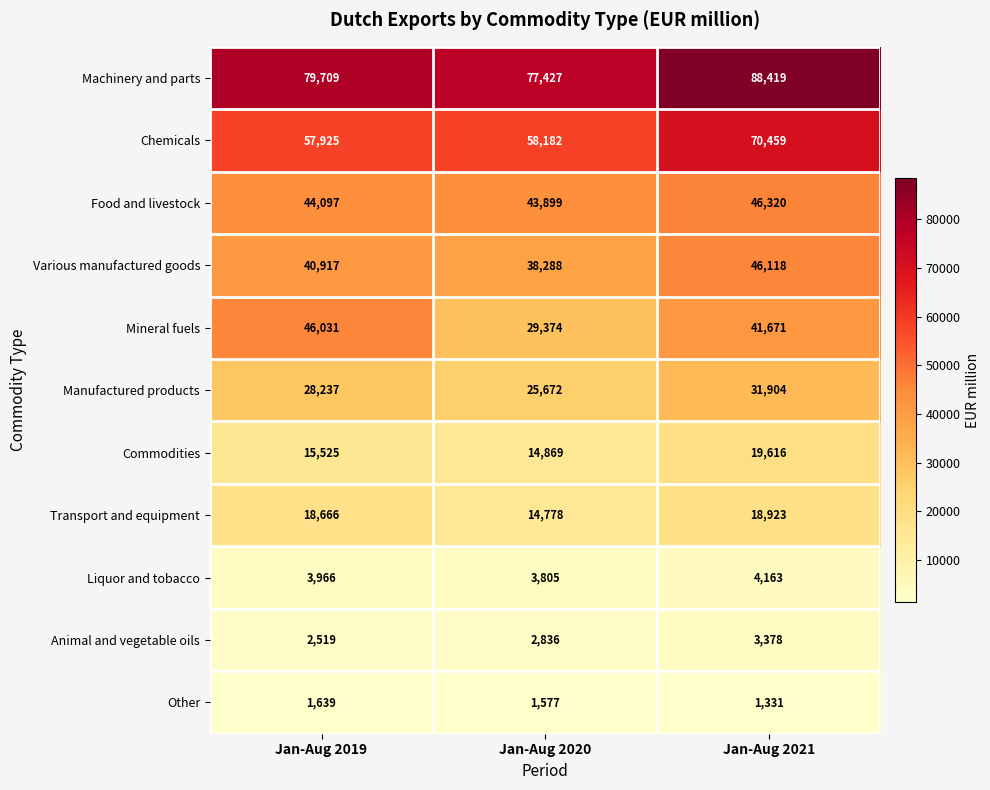

At which category does the chart reach its peak across all series?

Jan-Aug 2021